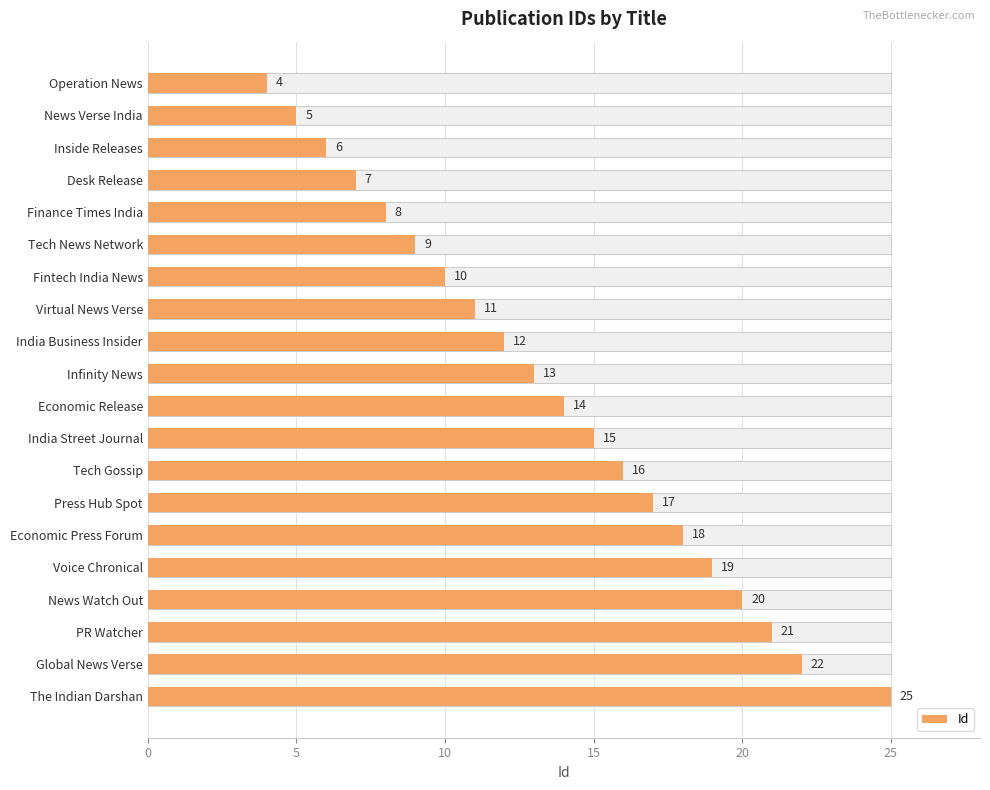

Reading left to right, list all the values displayed in this chart.

4	5	6	7	8	9	10	11	12	13	14	15	16	17	18	19	20	21	22	25